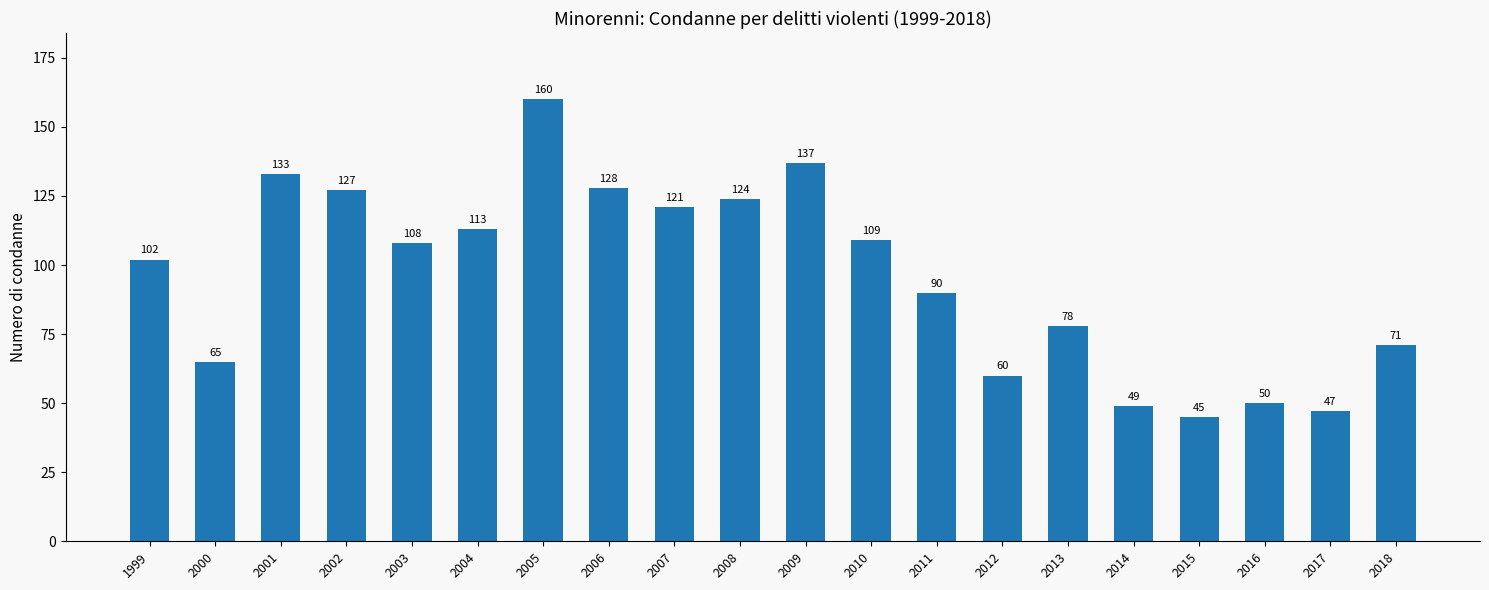

What is the difference between the second highest and second lowest values?

90